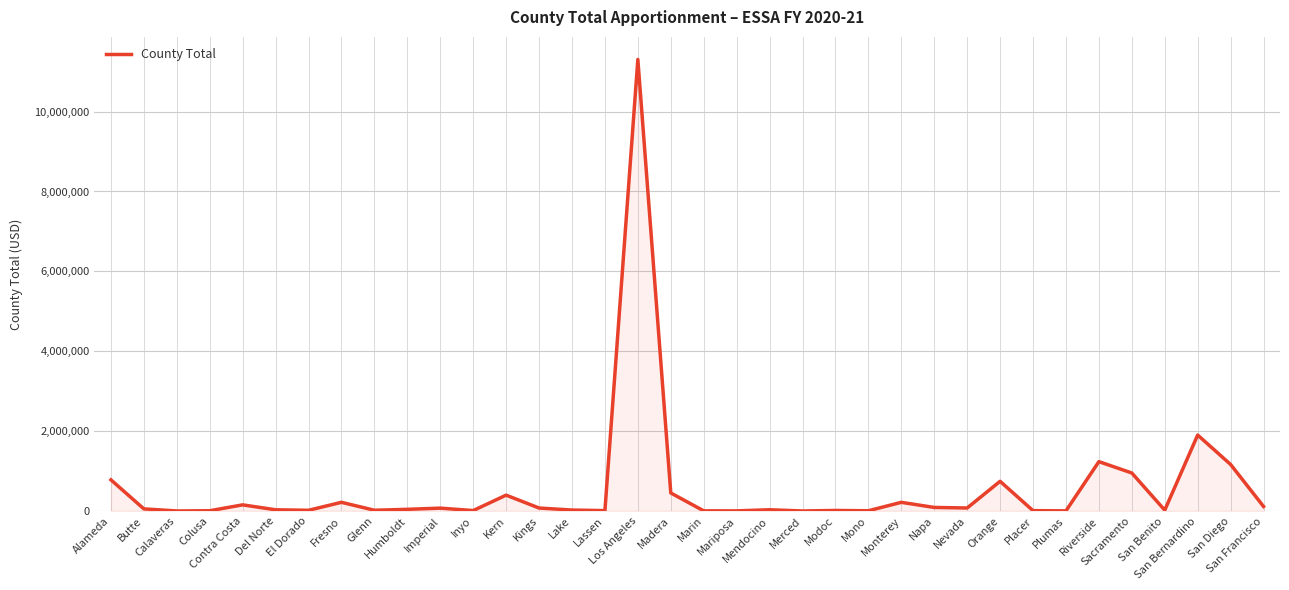

What is the greatest value displayed?

11304308